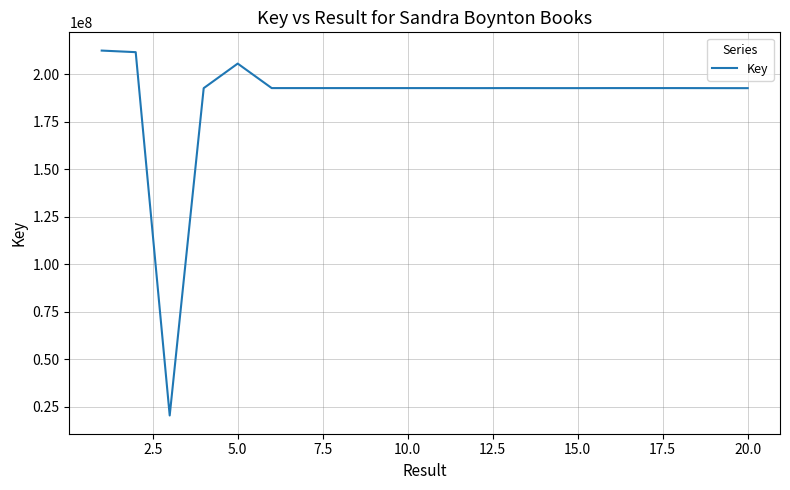

What is the smallest value displayed?

20379506